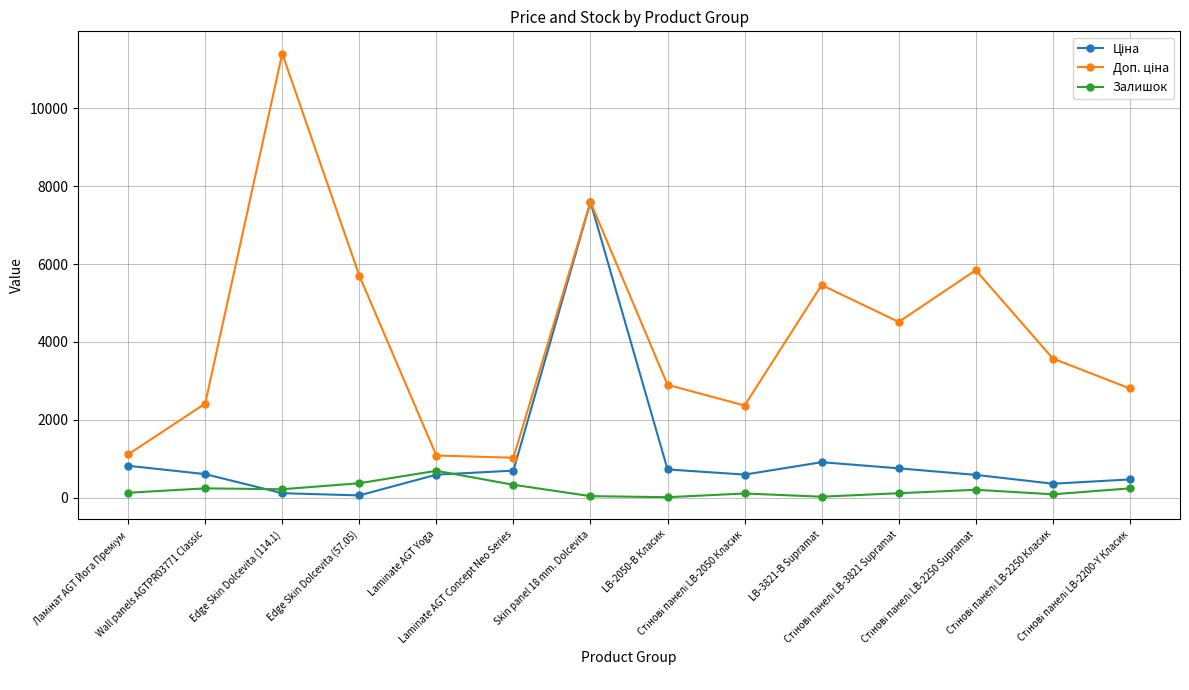

What is the maximum value for Залишок?

690.0